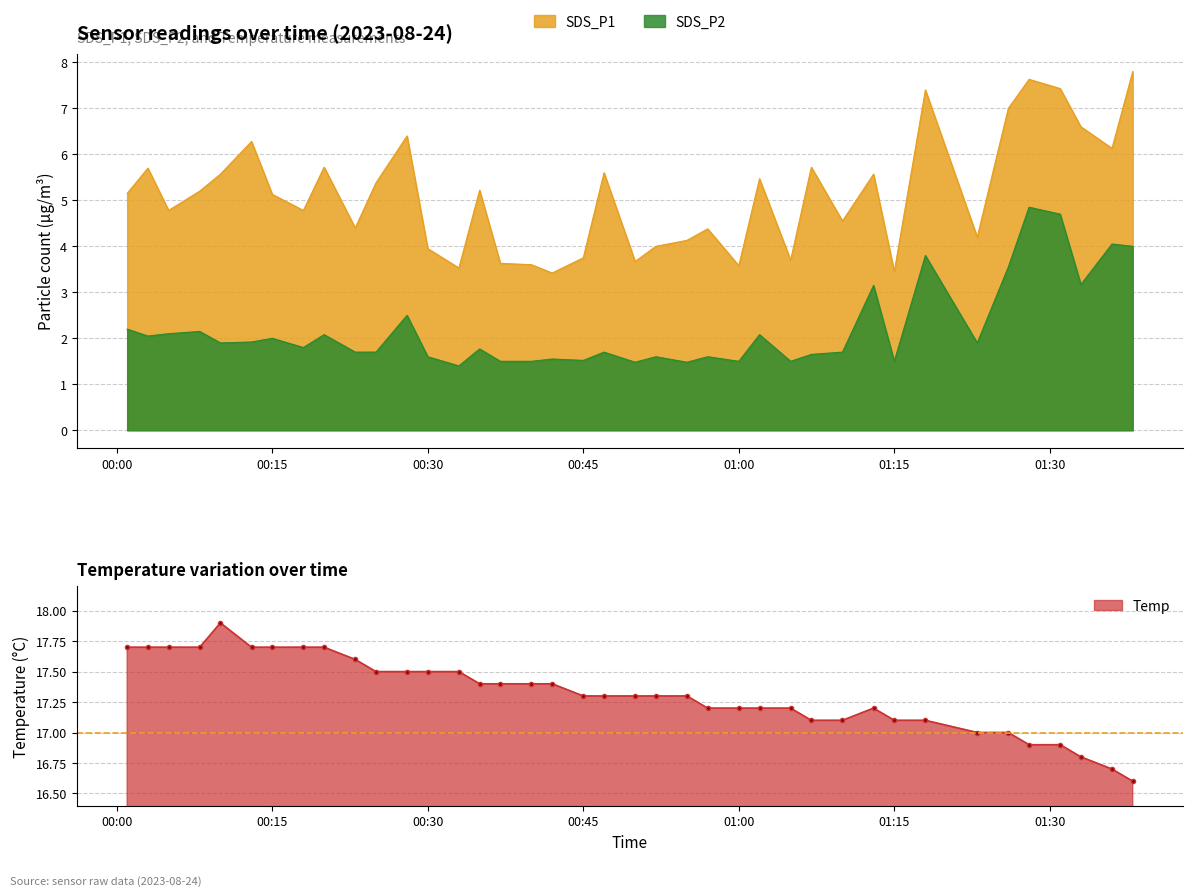

True or false: SDS_P2 and Temp intersect in this chart.

False